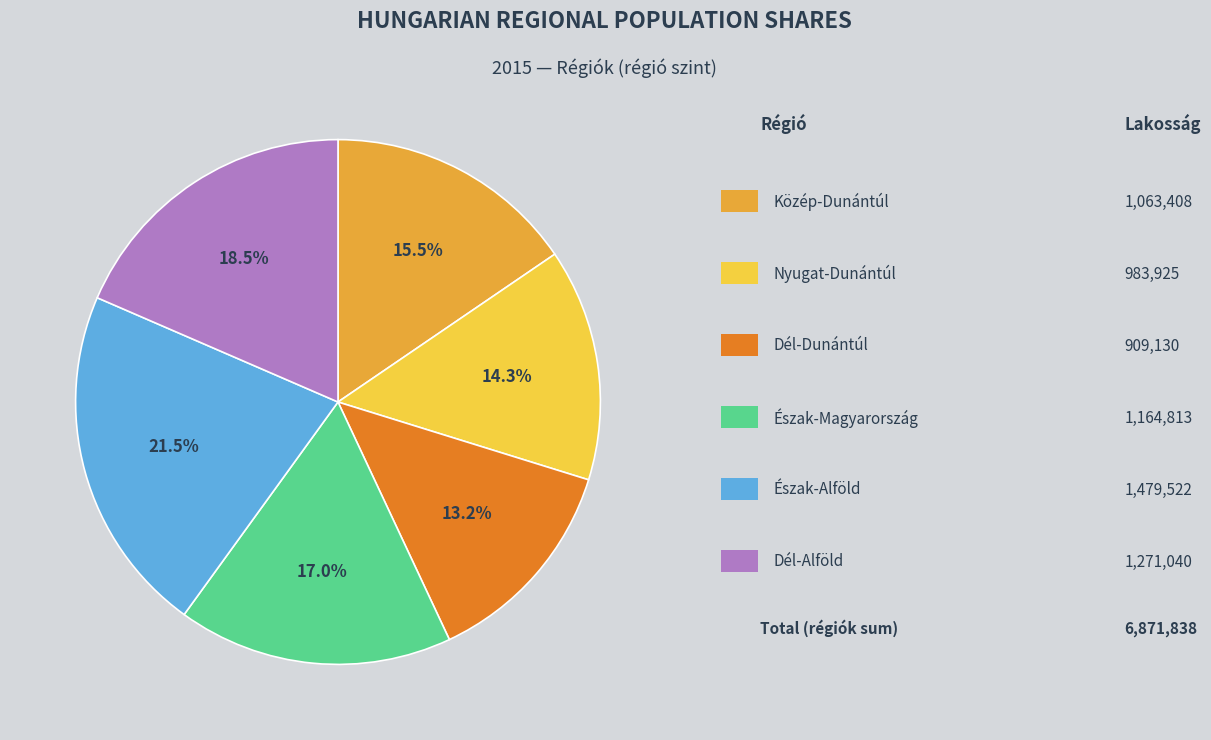

Is there any slice that represents more than half of the pie?

No